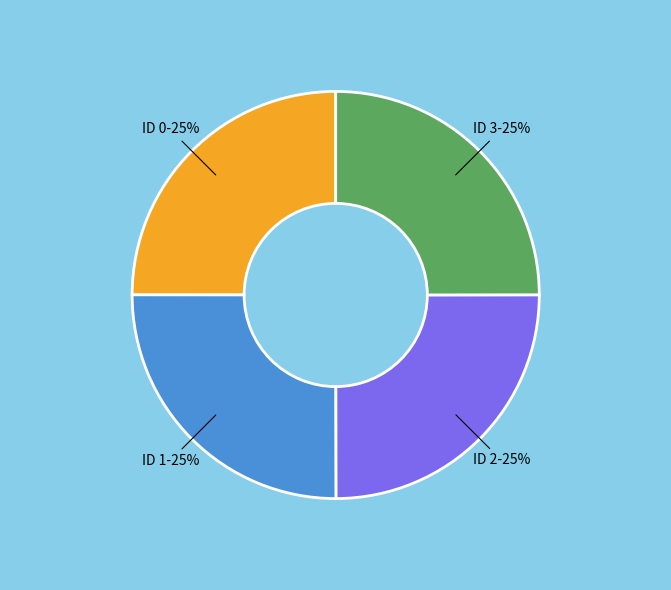

To the nearest percent, what is the combined percentage of ID 1 and ID 2?

50%